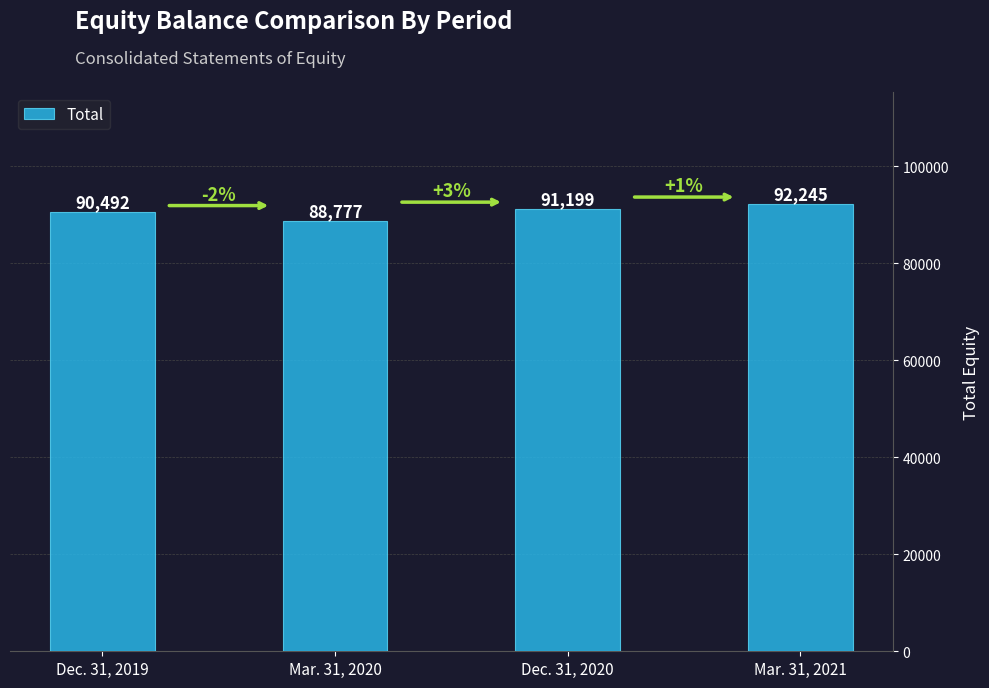

True or false: the data shows 129123 at Dec. 31, 2019.

False